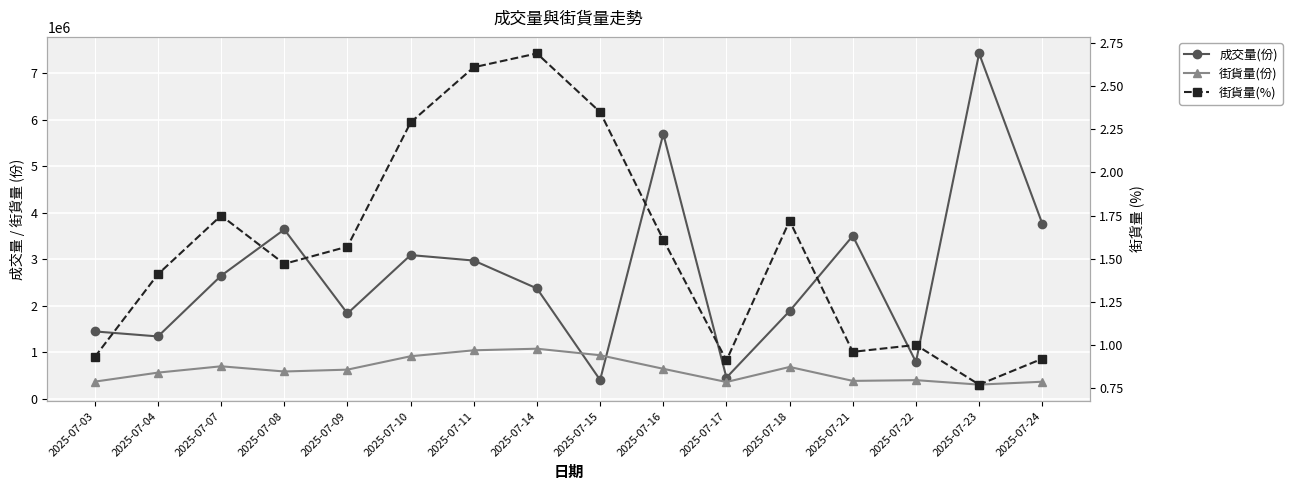

What is the lowest value of the 成交量(份) series?

406000.0